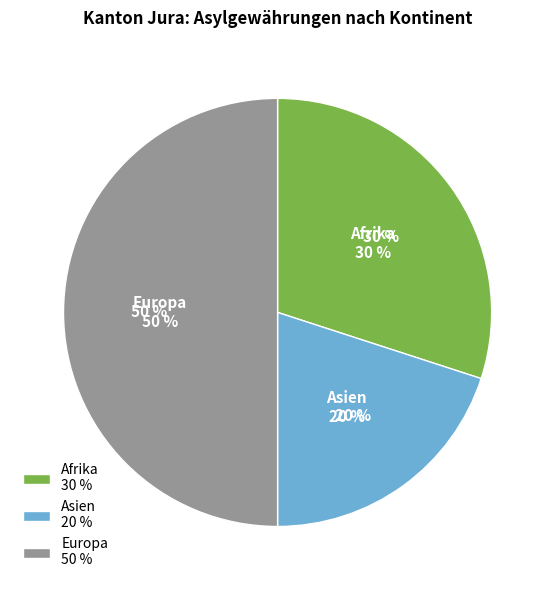

What is the total percentage of Afrika and Ozeanien?

30.0%